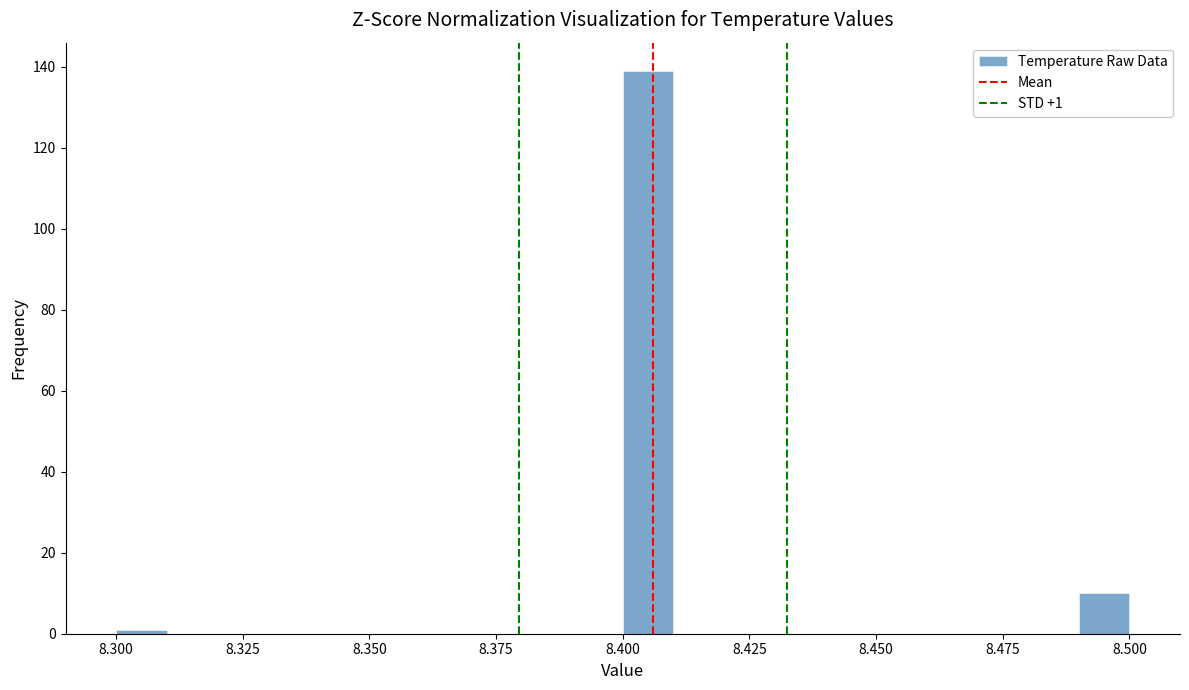

Read against the x-axis, roughly where is the centre of the tallest bar?

8.405